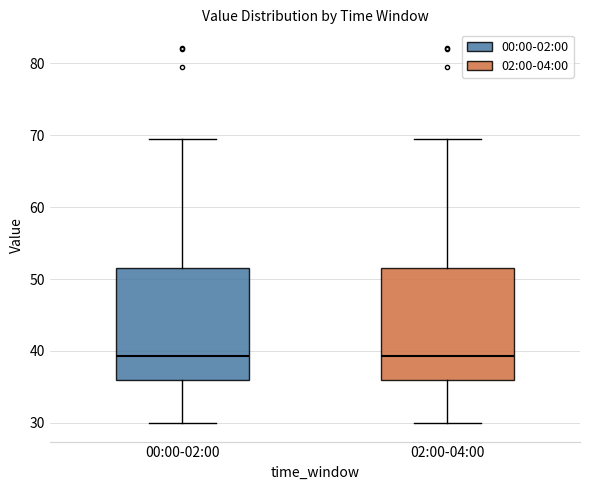

Reading left to right, transcribe this box plot: for each box, give where its median line is, the range the box spans, and where its two whiskers end, as read against the y-axis. The values are not printed on the chart, so give them approximately, as read against the axis.

00:00-02:00: median 39, box 36 to 52, whiskers 30 to 70
02:00-04:00: median 39, box 36 to 52, whiskers 30 to 70